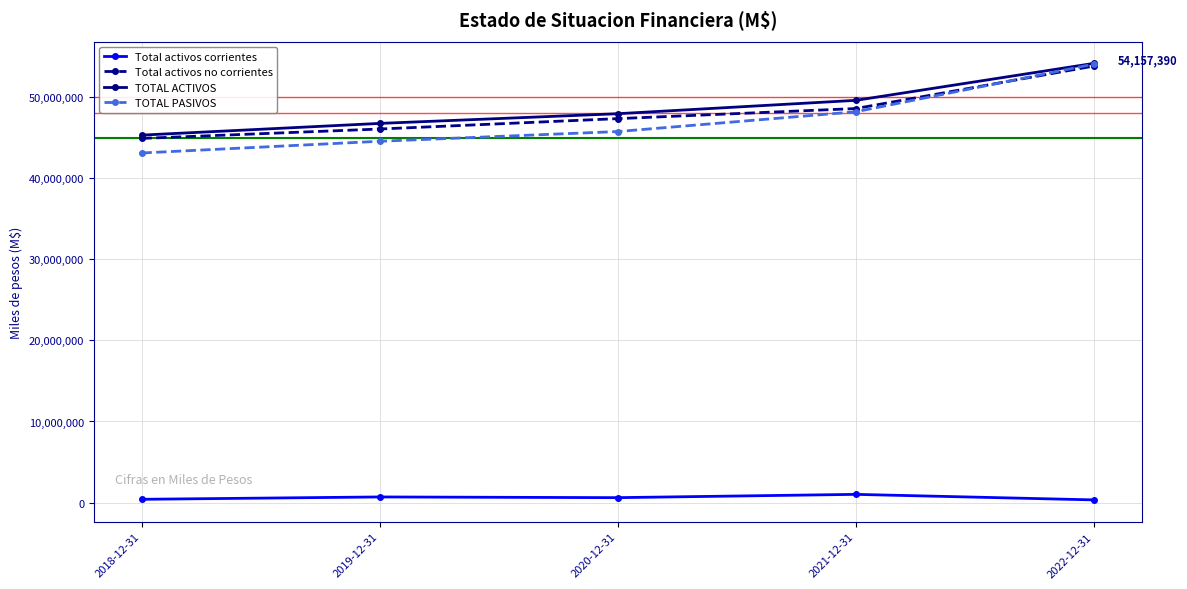

Does the chart have visible grid lines?

Yes